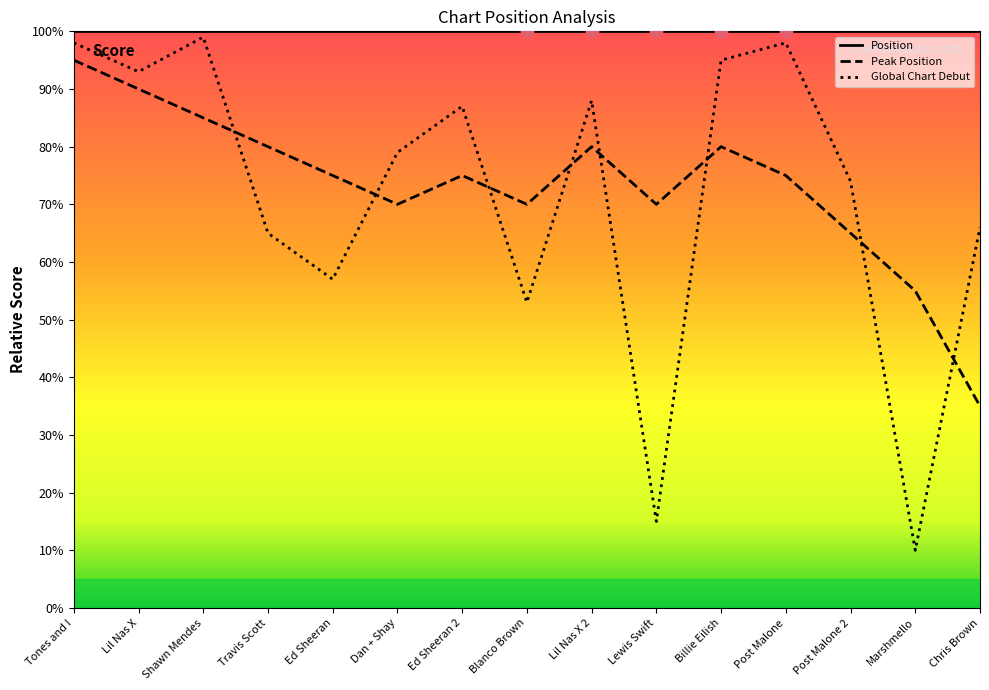

At which category is the sum across all series the highest?

Tones and I